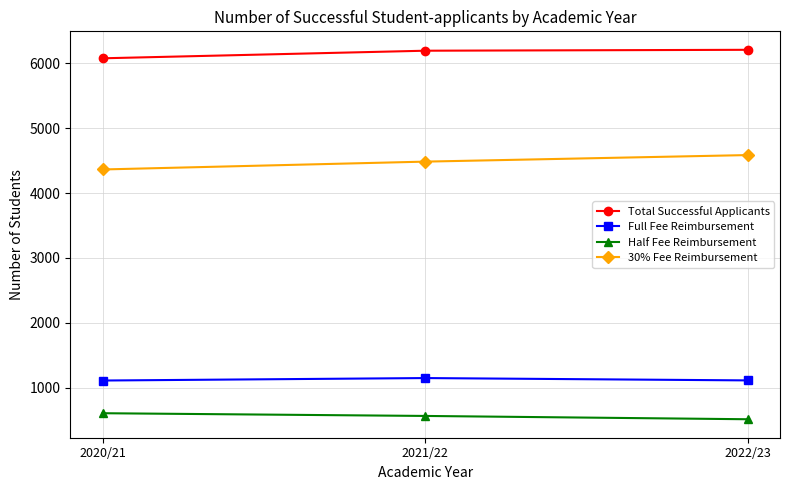

Does the chart have visible grid lines?

Yes